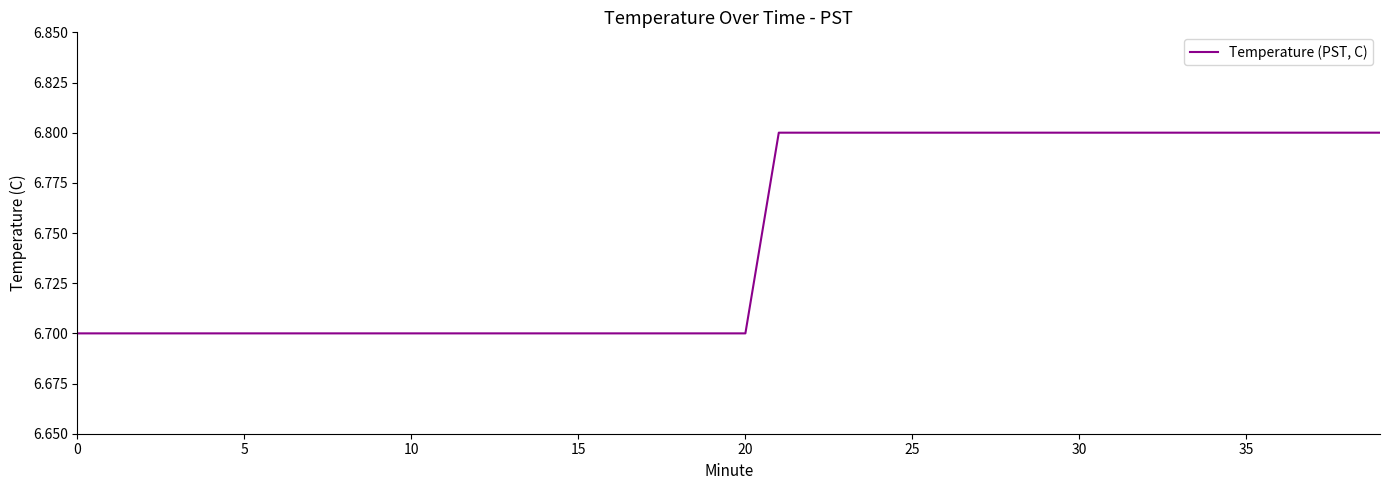

What is the greatest value displayed?

6.8